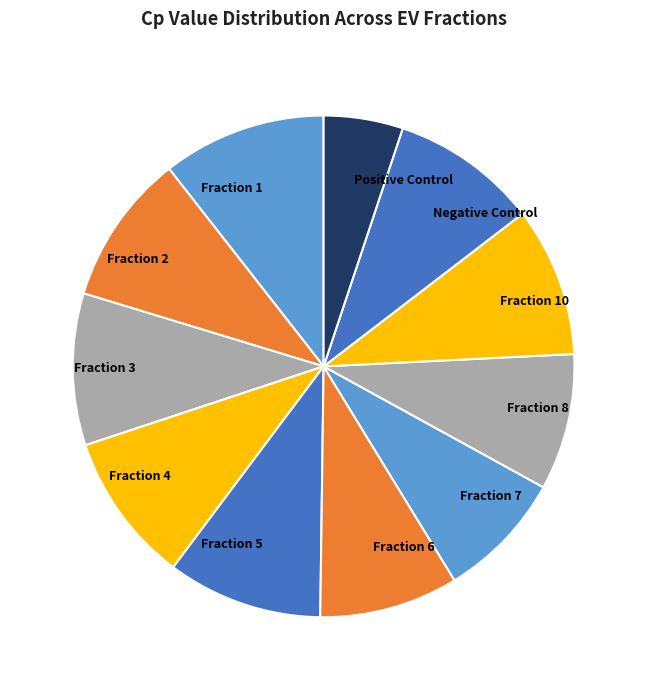

How many segments does this pie chart have?

11